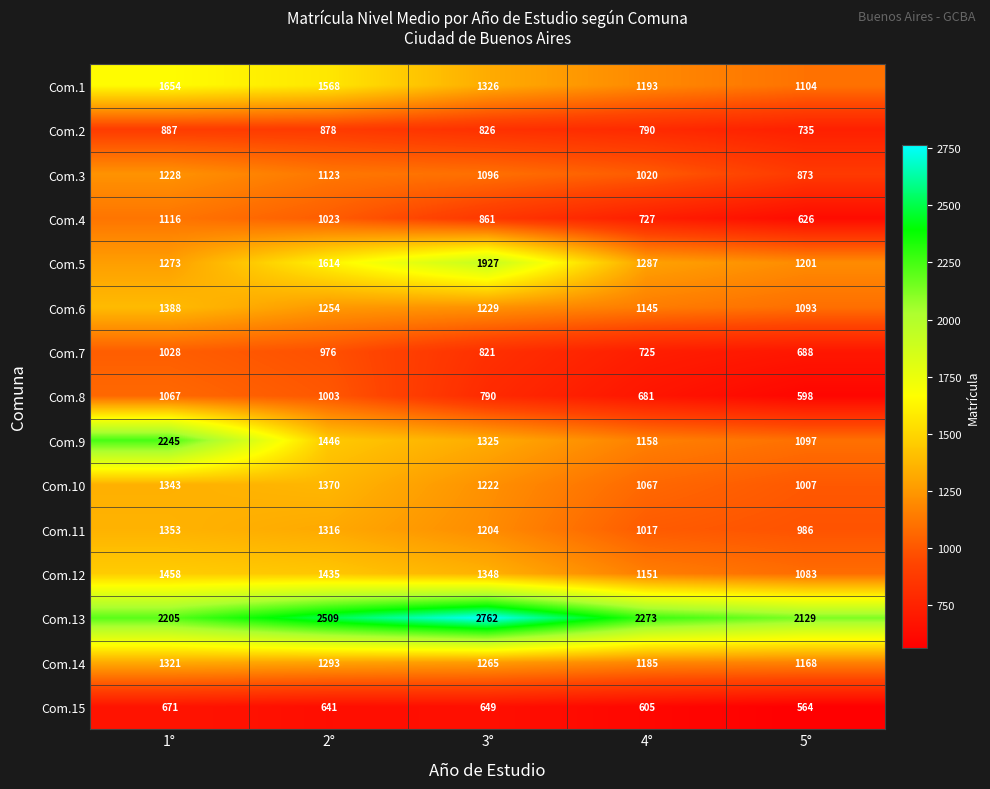

Where does the Com.8 series first go above 790?

1°